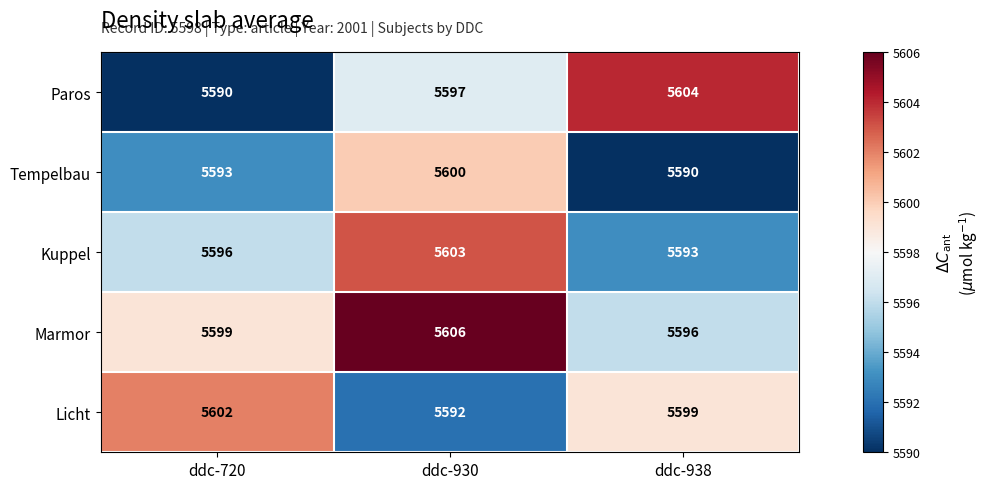

At which category is the sum across all series the highest?

ddc-930